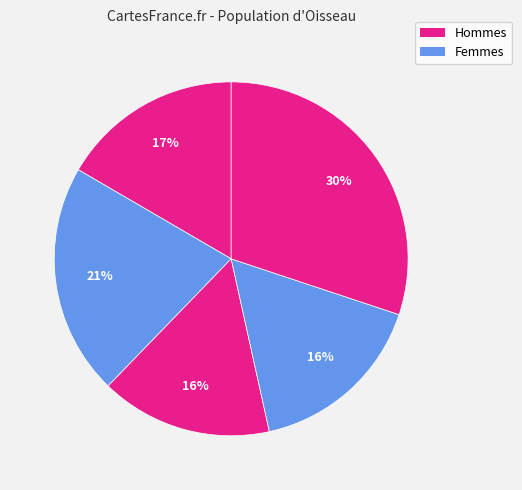

How many segments does this pie chart have?

5